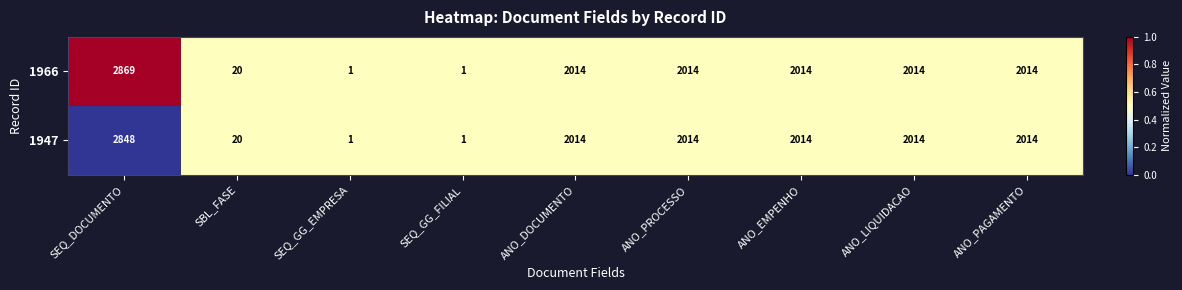

True or false: 1966 has a value of 3134 at ANO_PROCESSO.

False